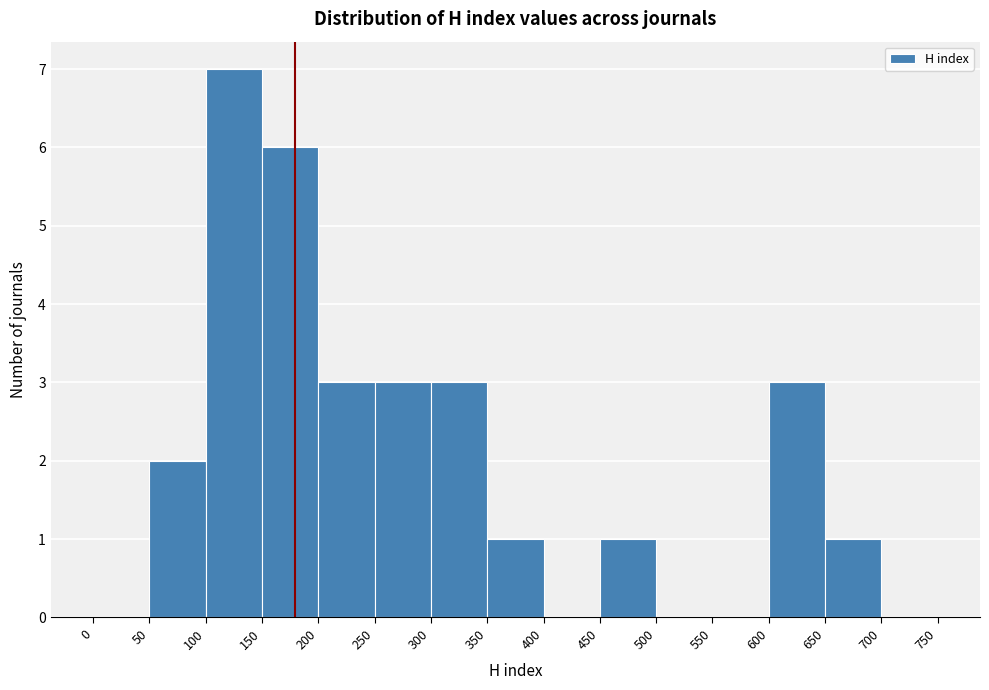

Reading left to right, transcribe this chart: for each bar, give the range it covers on the x-axis and its height. The values are not printed on the chart, so give them approximately, as read against the axis.

0 to 50: 0
50 to 100: 2
100 to 150: 7
150 to 200: 6
200 to 250: 3
250 to 300: 3
300 to 350: 3
350 to 400: 1
400 to 450: 0
450 to 500: 1
500 to 550: 0
550 to 600: 0
600 to 650: 3
650 to 700: 1
700 to 750: 0